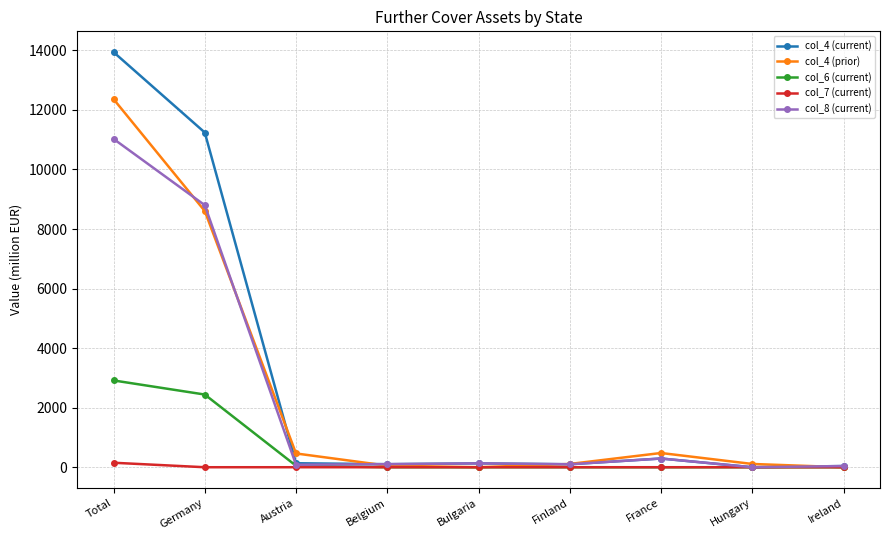

What is the label of the 5th point from the left?

Bulgaria